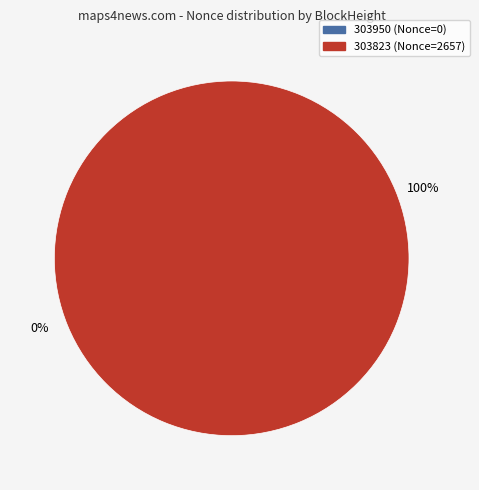

Which category has the biggest portion of the pie?

303823